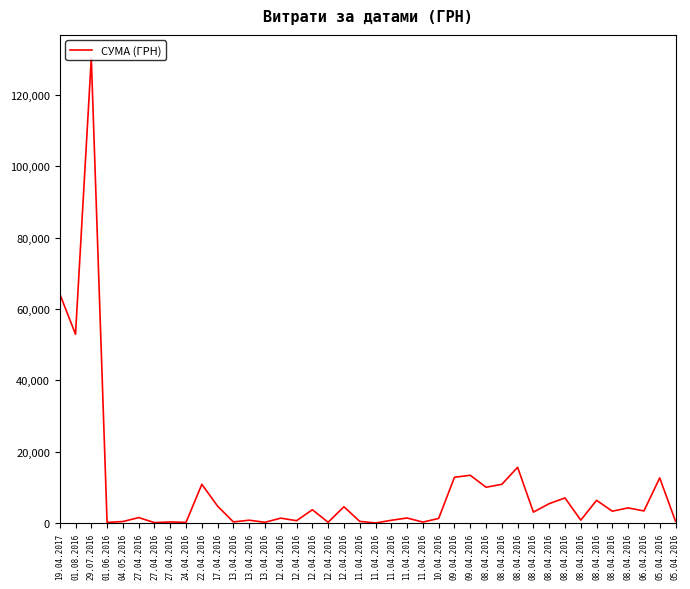

How many distinct data groups are displayed?

1